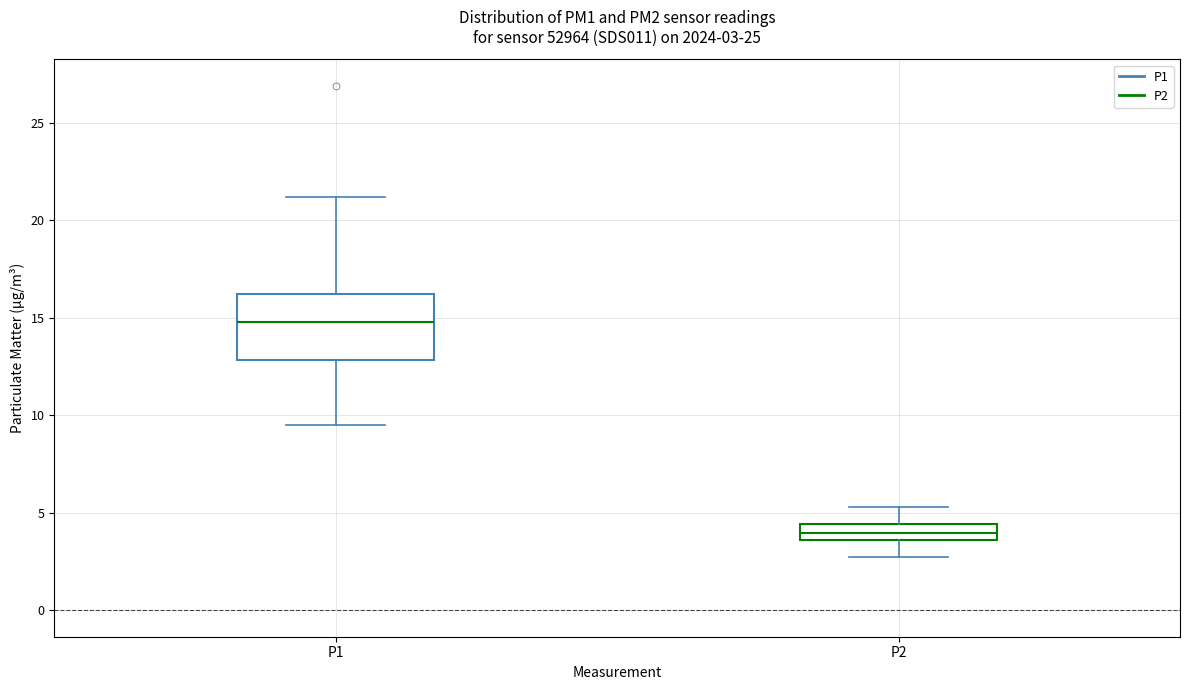

Which box's median line is the lowest?

P2